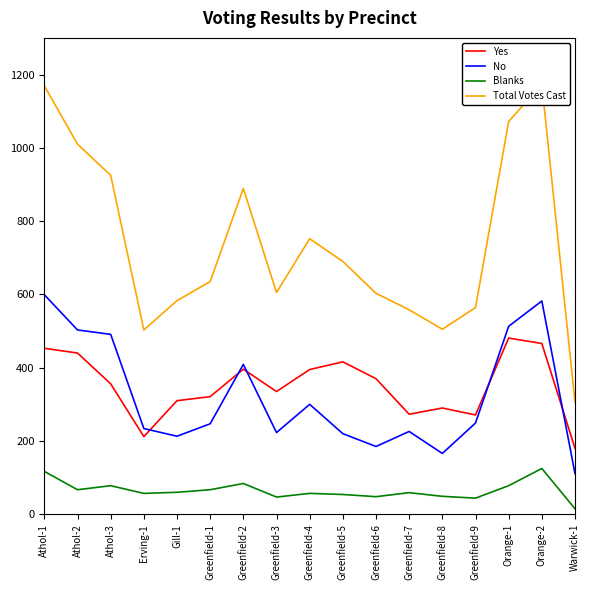

True or false: Yes and Blanks cross at least once.

False